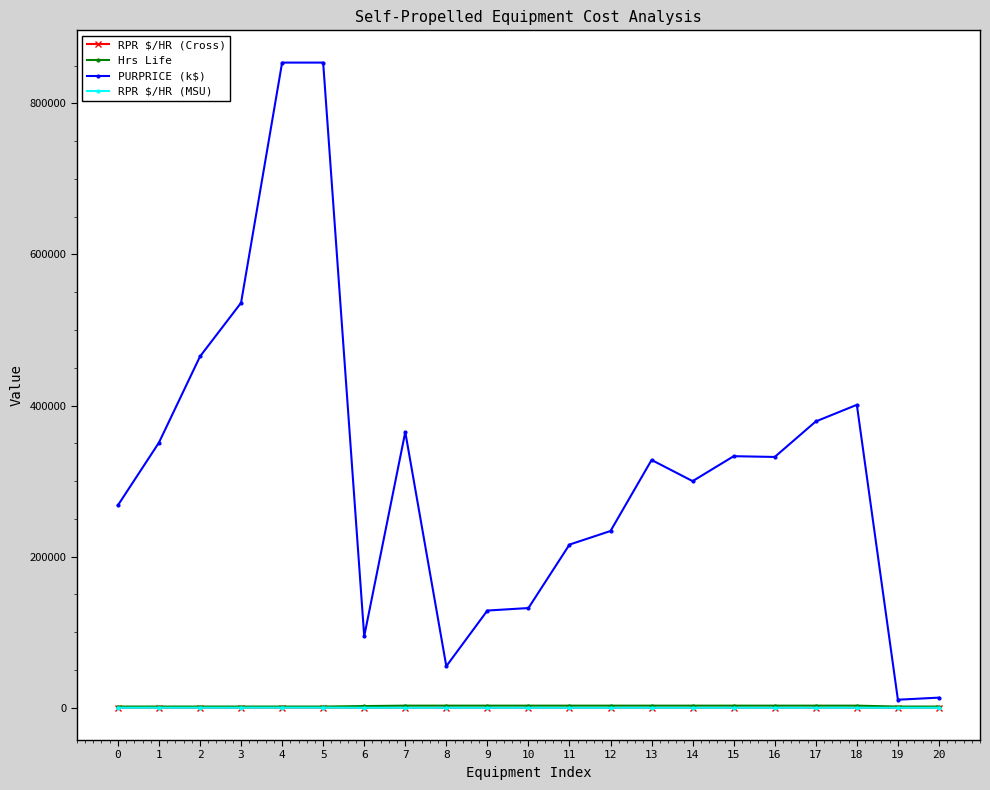

True or false: PURPRICE (k$) has more than 2 points higher than both neighbors.

True